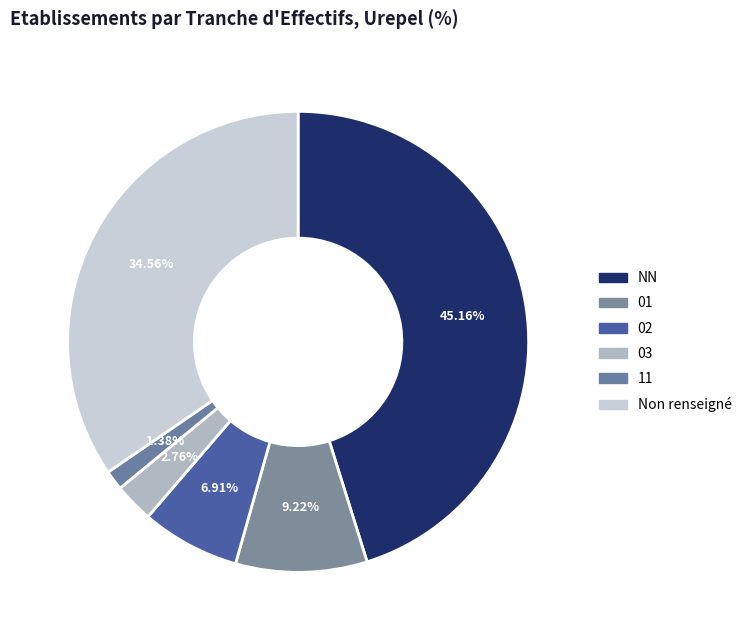

Which slice is the largest?

NN